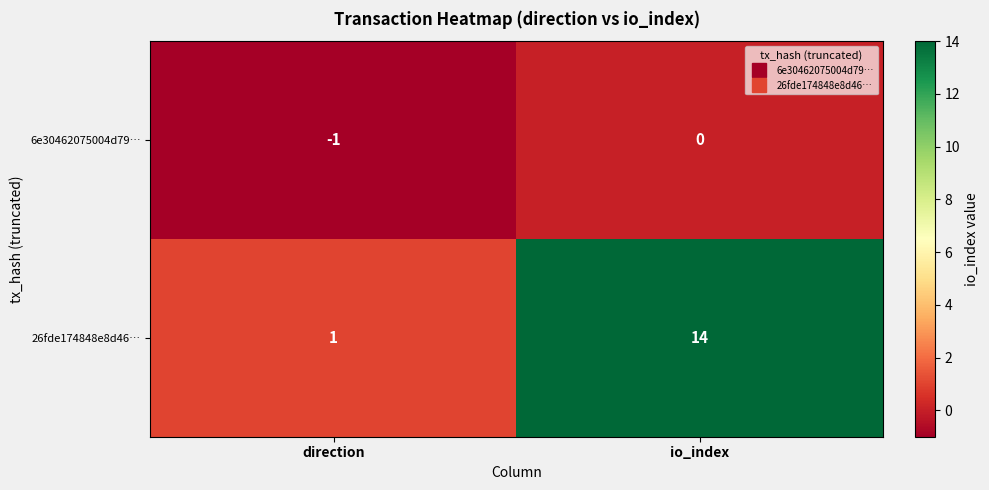

What is the smallest value displayed?

-1